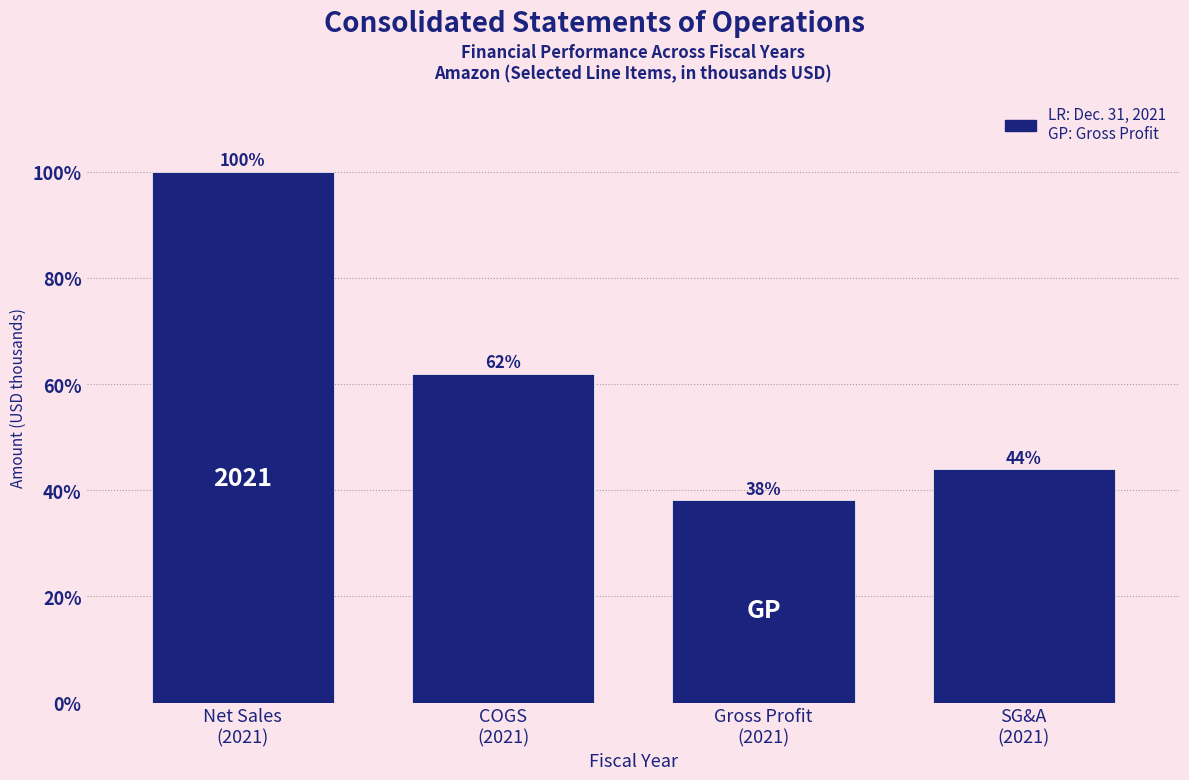

What is the value of the 1st bar from the left?

100.0